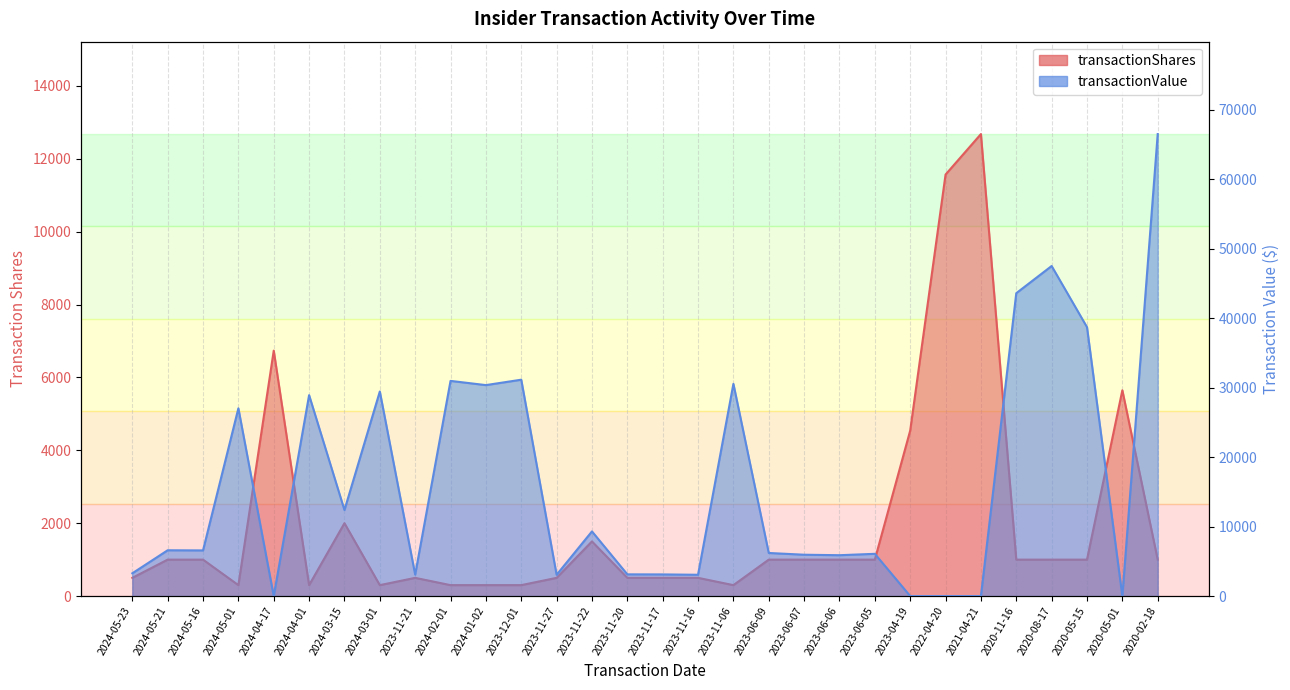

Count the number of data series in this chart.

2